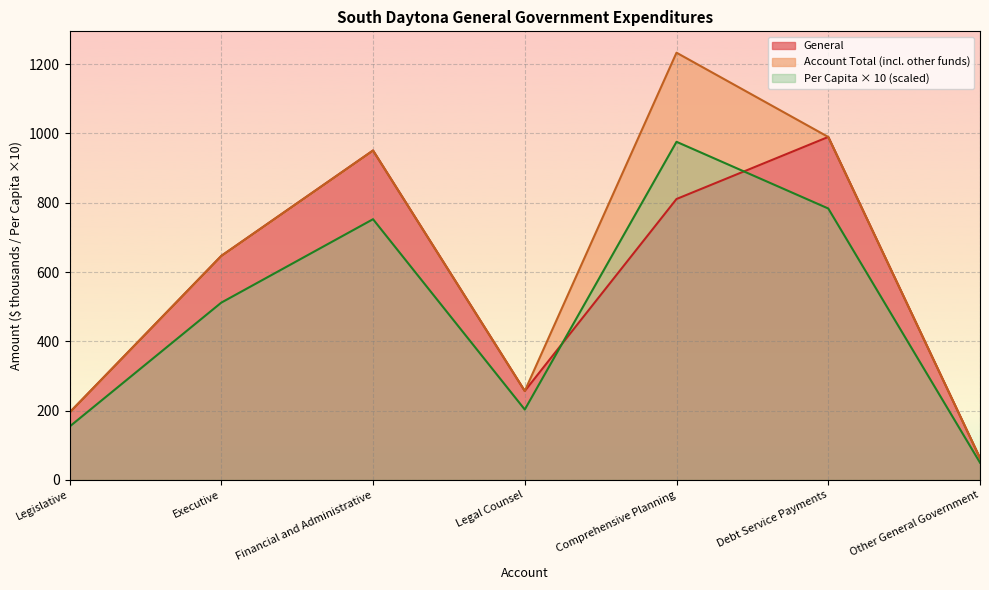

In General, how many points are higher than both neighbors (excluding endpoints)?

2